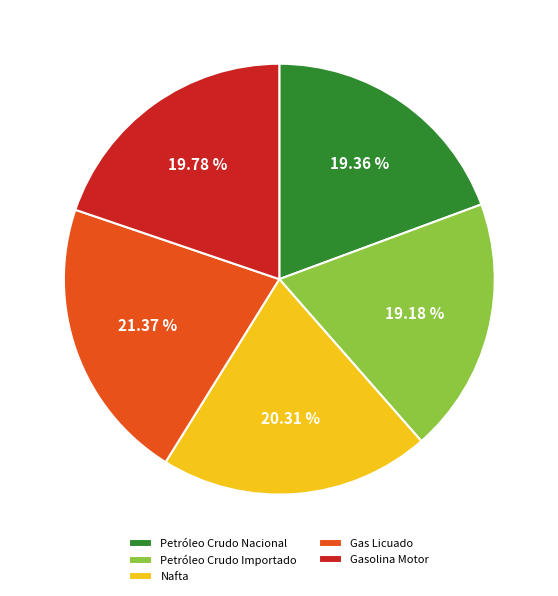

To the nearest percent, what is the difference between the largest and smallest slice percentages?

2%